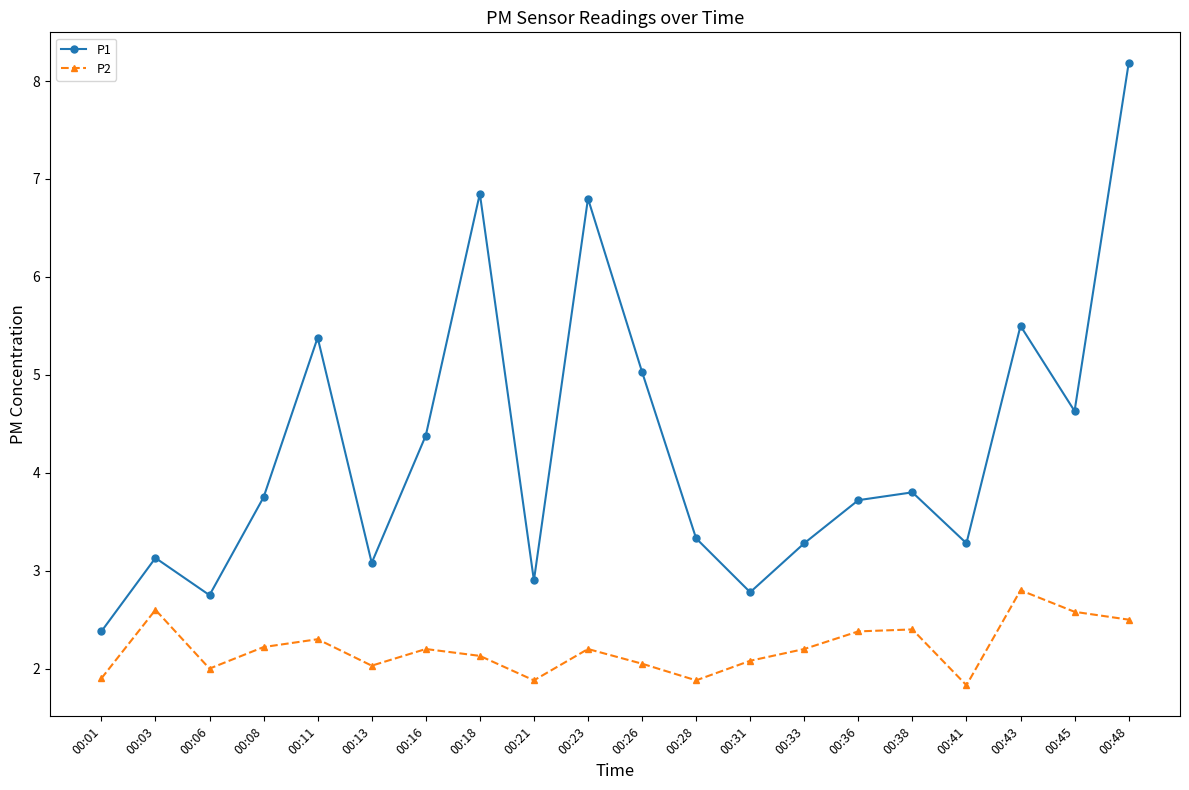

True or false: P1 and P2 cross at least once.

False